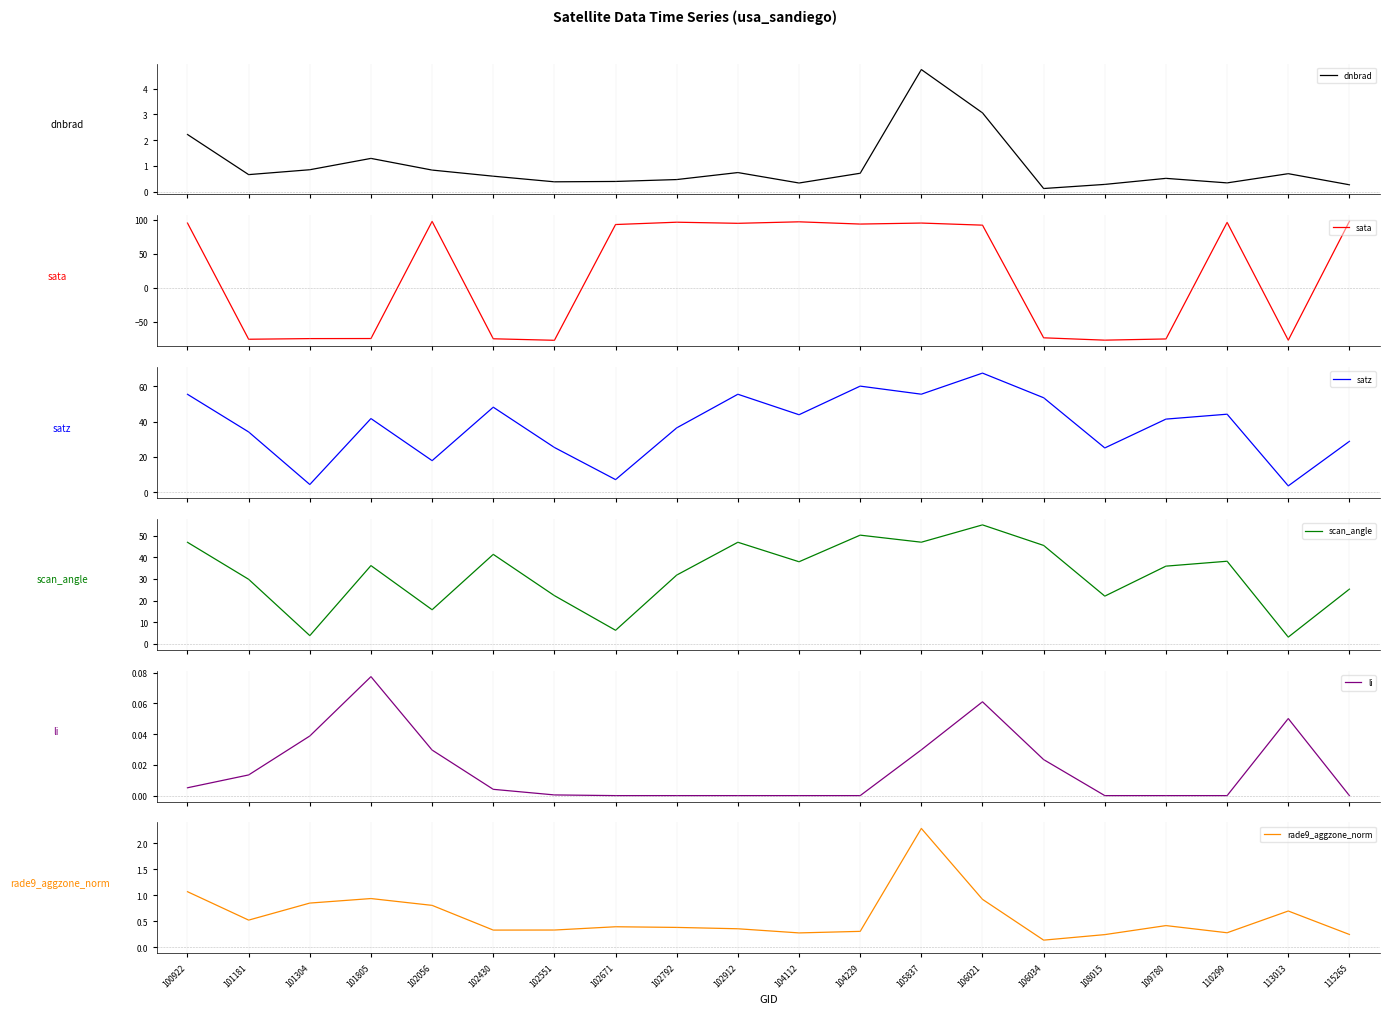

What is the approximate value of li at 113013?

0.1